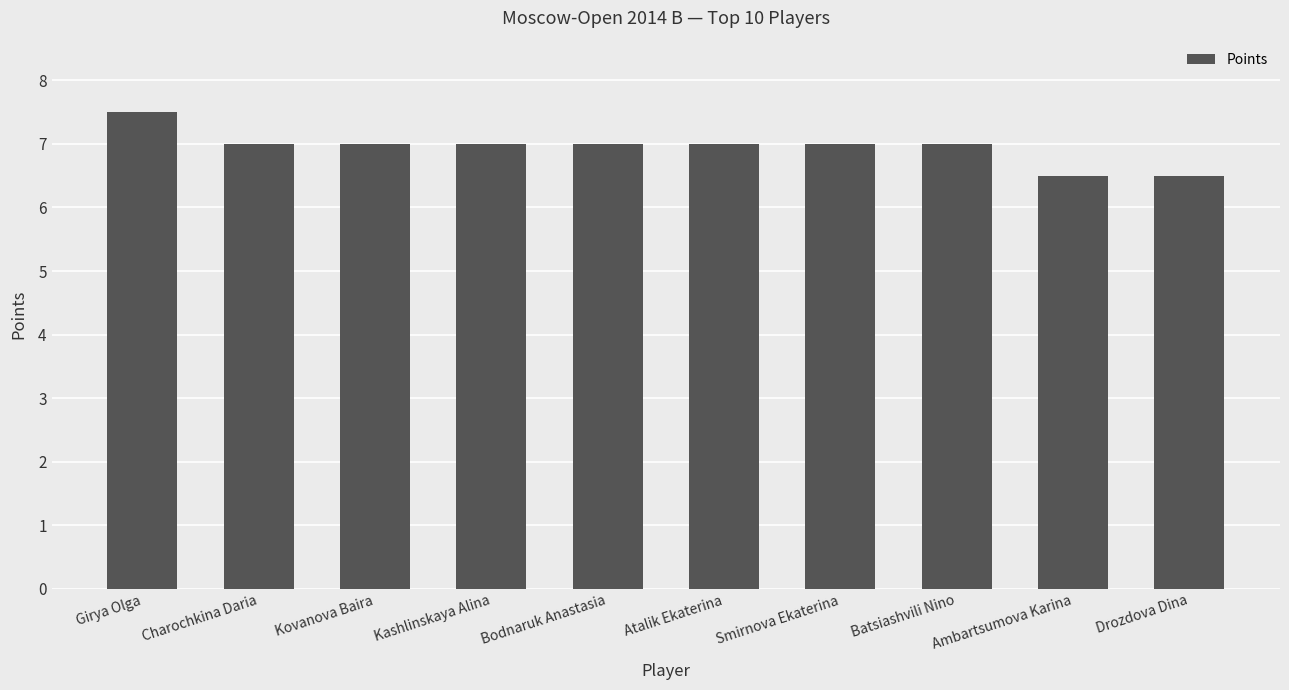

Count the number of categories in the chart.

10